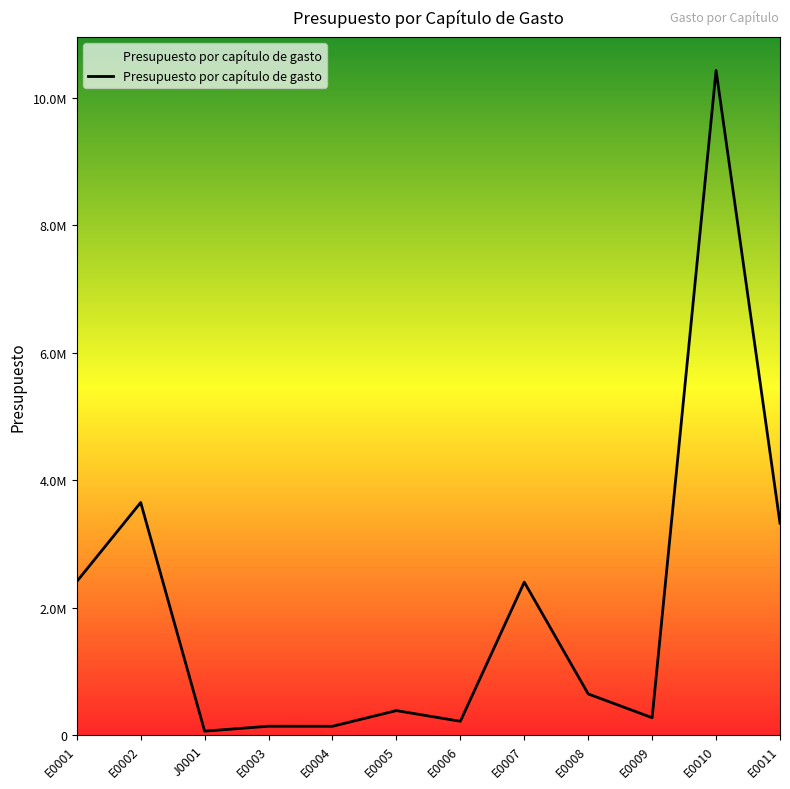

Is it true that the value at E0004 is 137646.2?

True